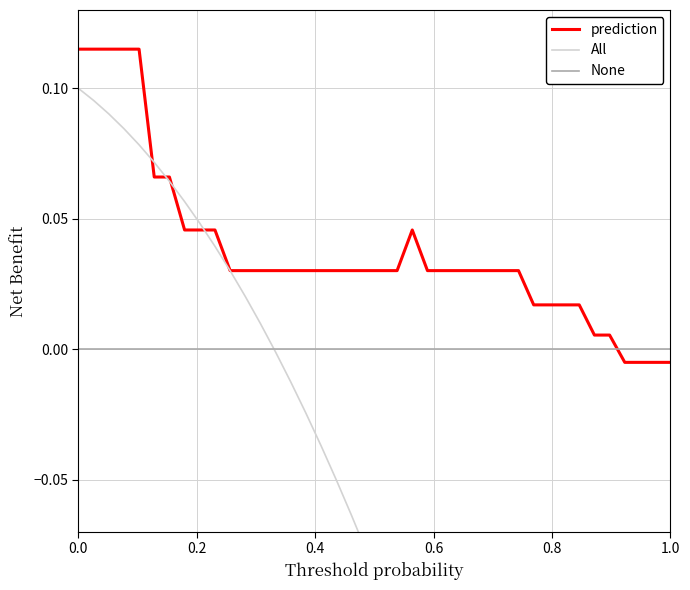

How many intersections are there between prediction and None?

1